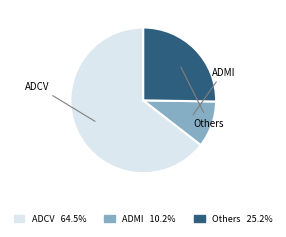

How many slices are in this pie chart?

3